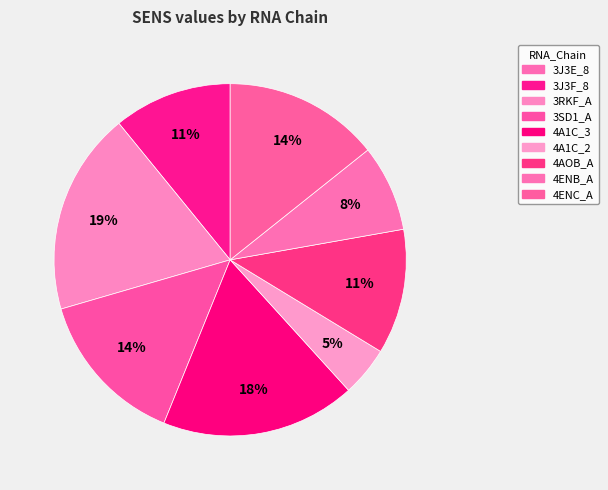

To the nearest percent, what portion does 4ENB_A represent?

8%